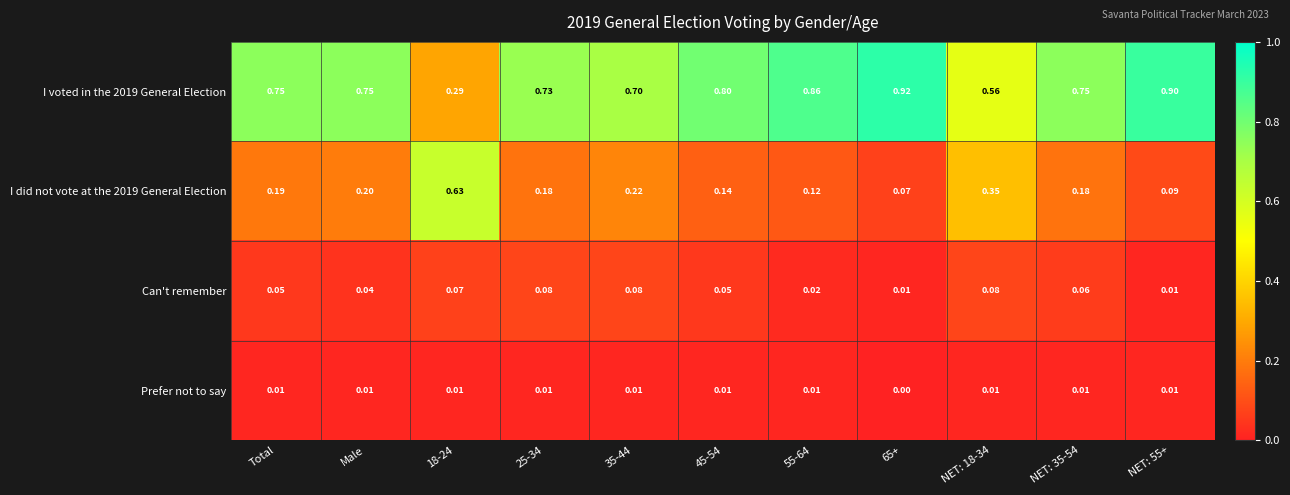

What is the difference between the highest and lowest values at NET: 35-54?

0.7